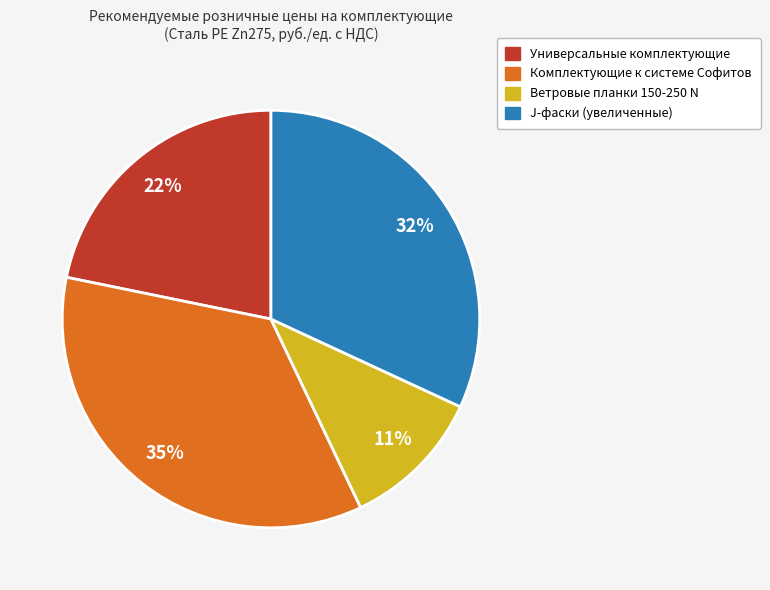

Is there a majority slice in this chart?

No